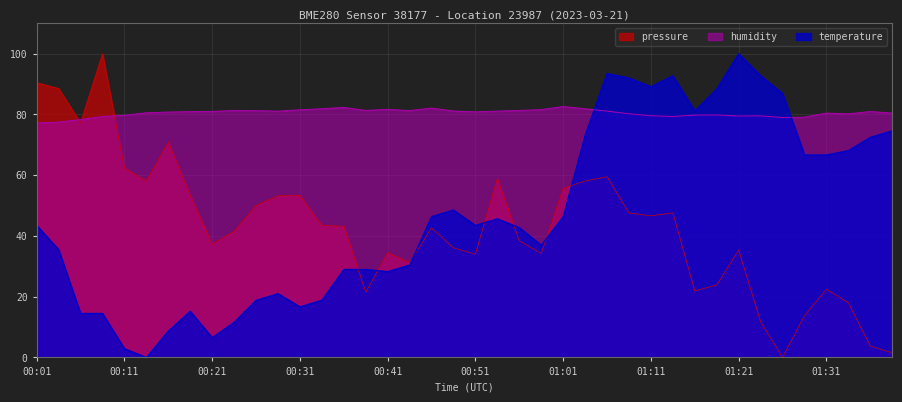

Where is temperature nearest to the value 50?

00:48